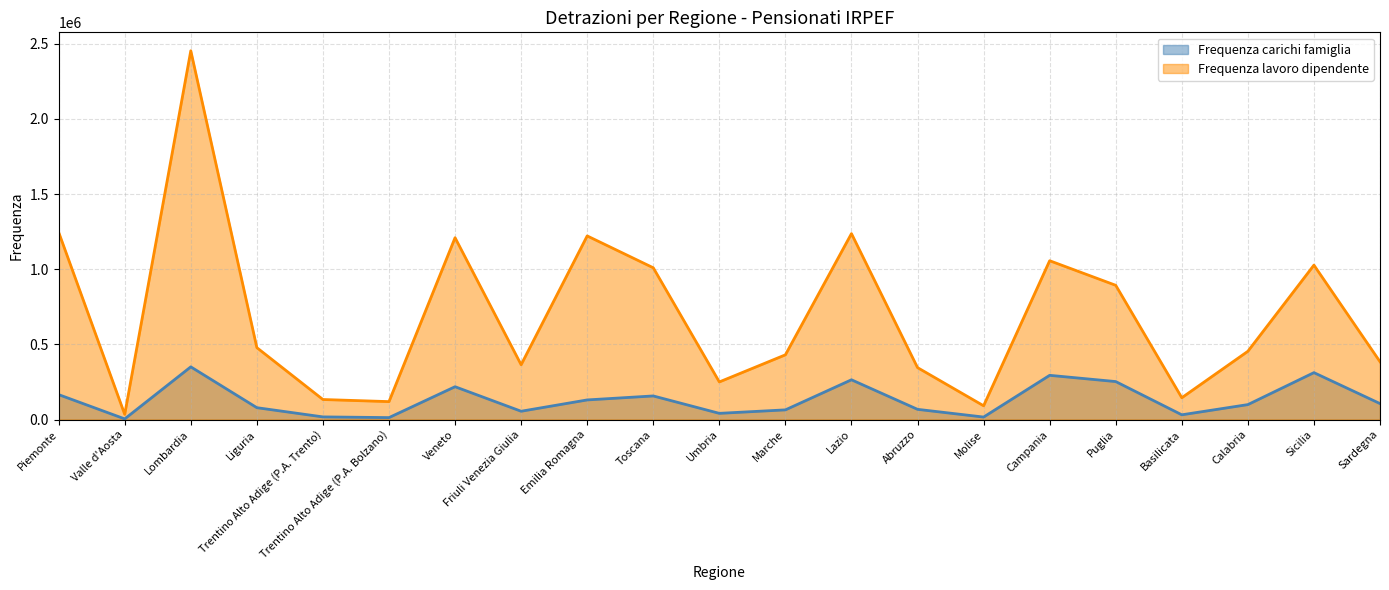

What is the difference between the second highest and second lowest values in the Frequenza lavoro dipendente series?

1155031